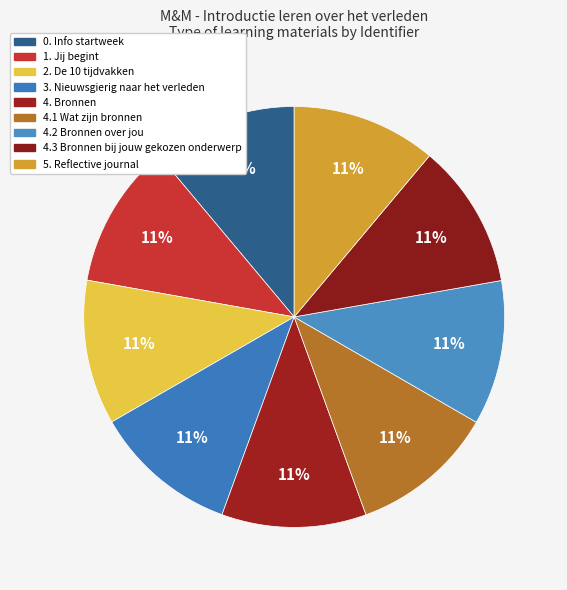

To the nearest percent, what is the average slice percentage?

11%